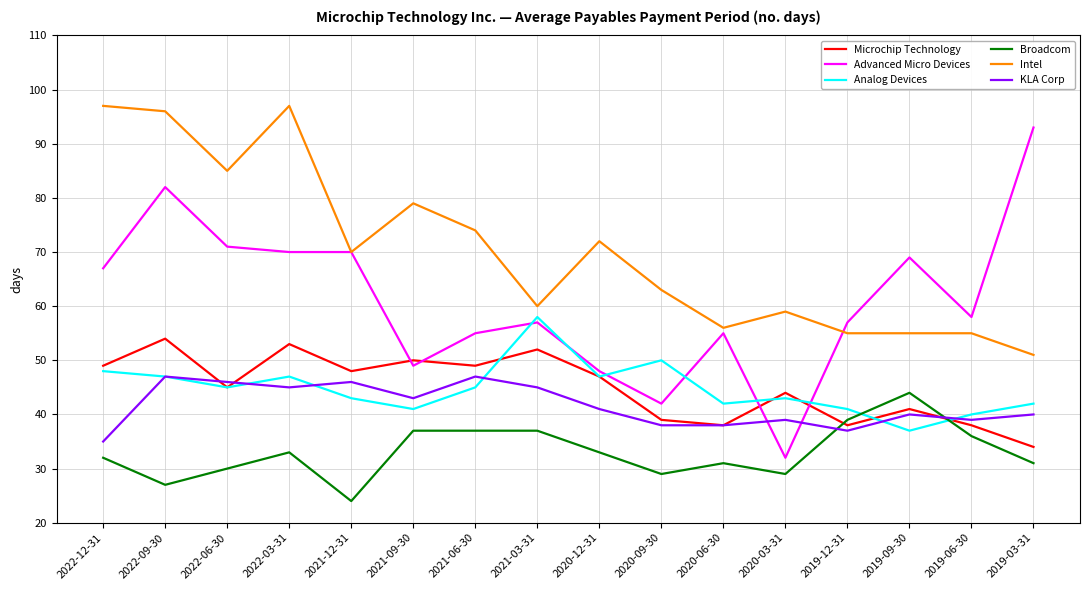

After their last crossing, which series has the higher values: Microchip Technology or Analog Devices?

Analog Devices